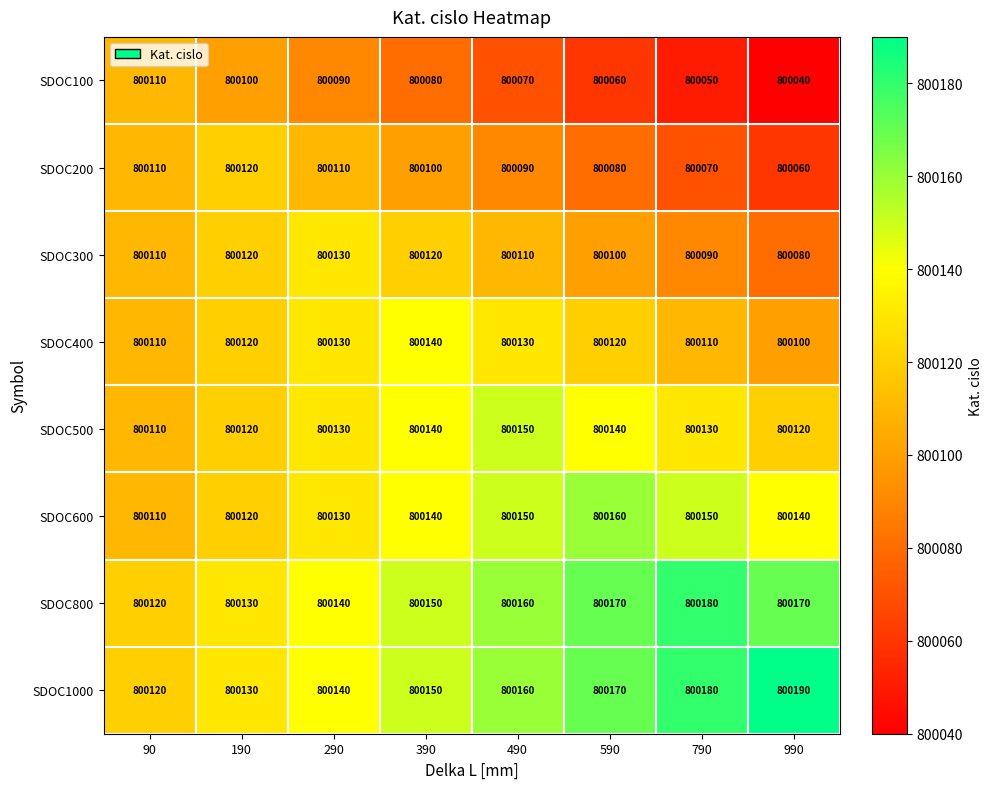

Is it true that SDOC400 equals 1393774 at 190?

False